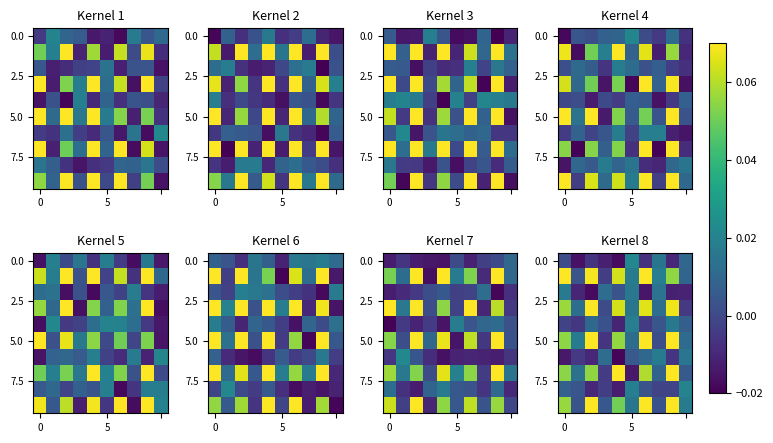

How many data points in 5.0 are above 0?

9